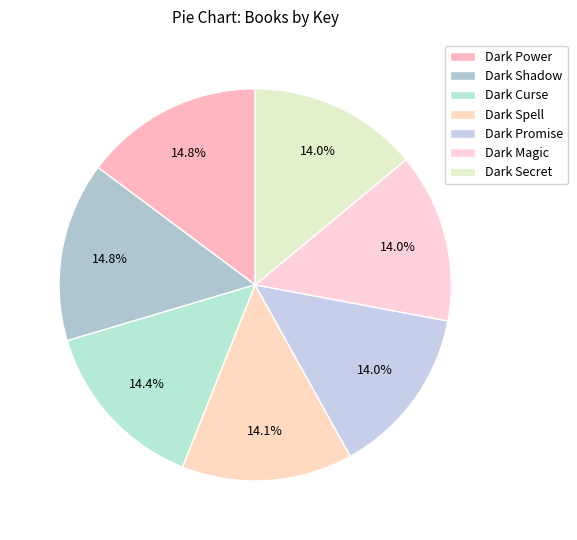

To the nearest percent, what is the difference between the largest and smallest slice percentages?

1%